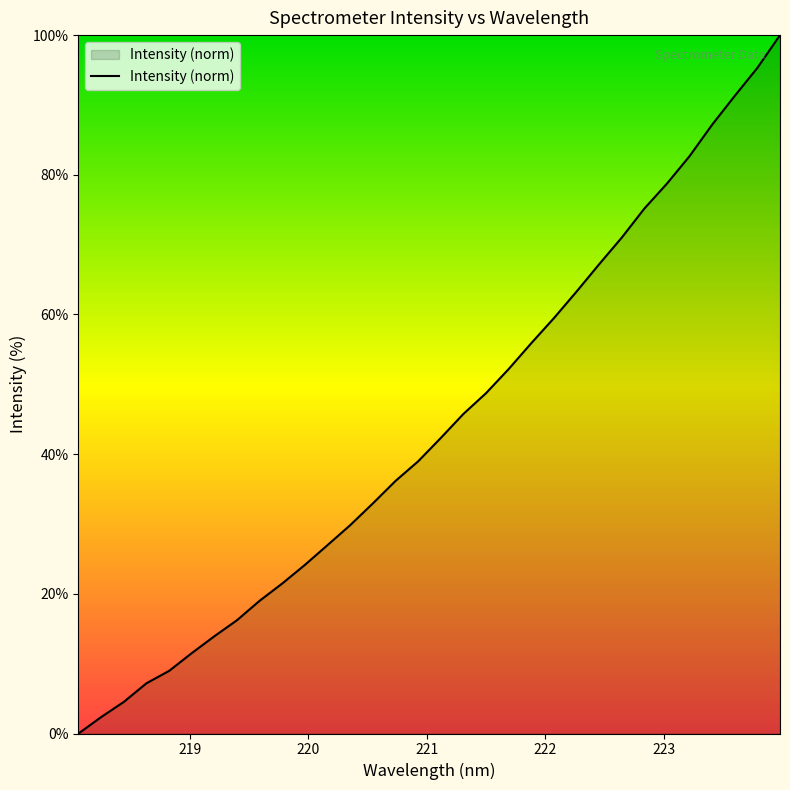

What is the greatest value displayed?

100.0